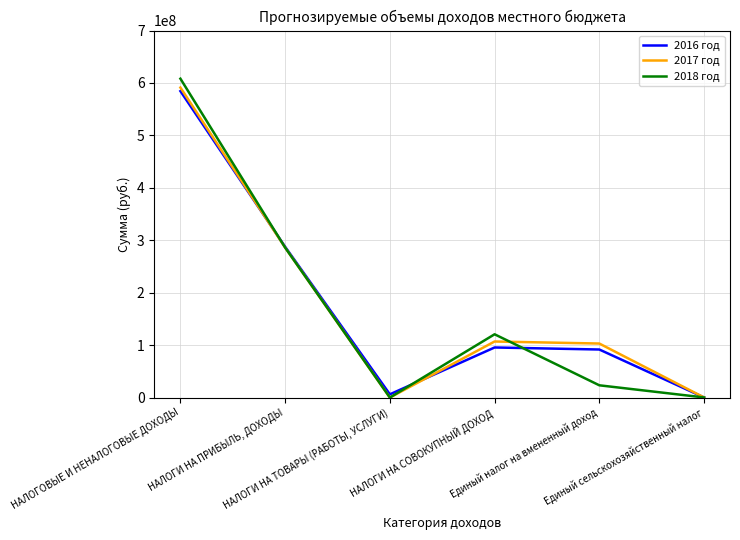

Which series has the largest range (max minus min)?

2018 год